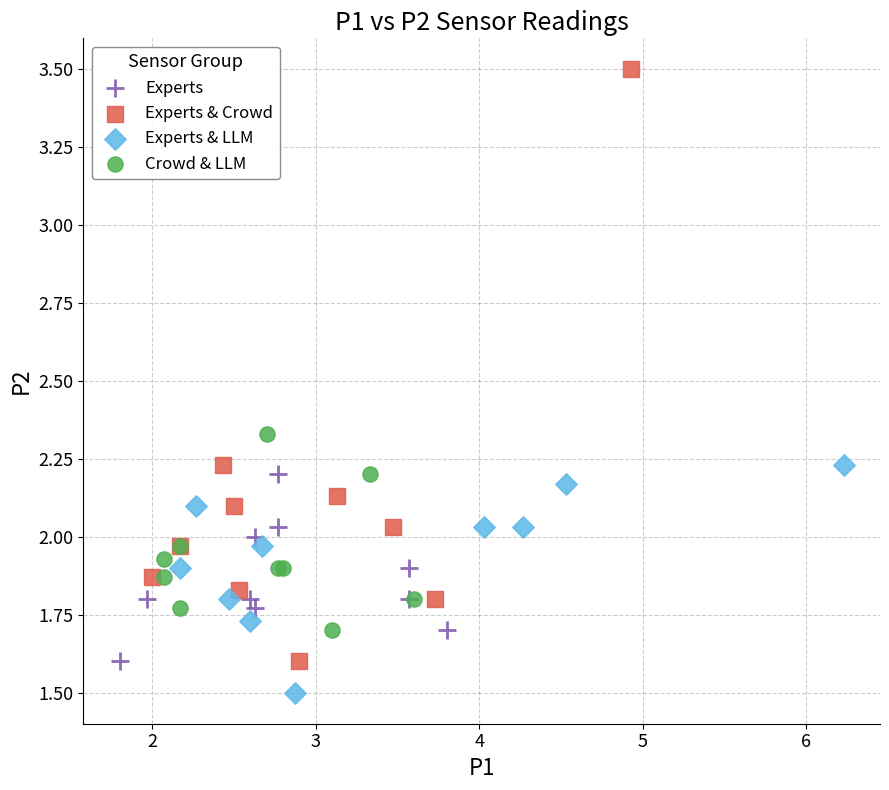

Which series contains the highest Y value?

Experts & Crowd